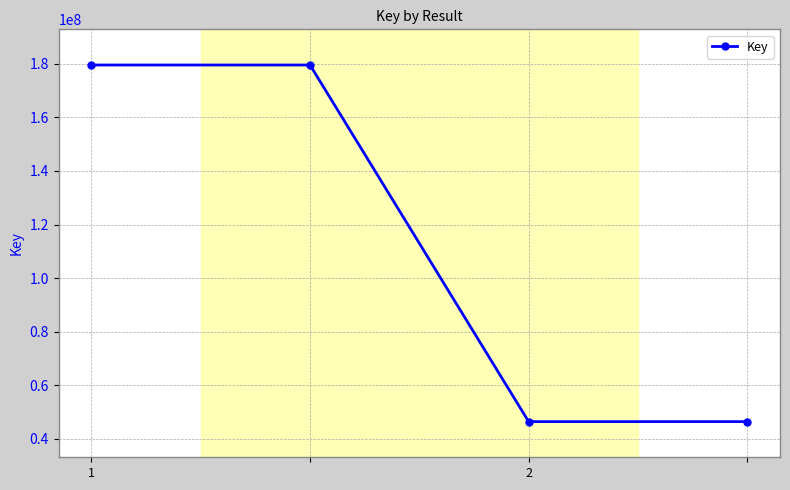

What is the smallest value displayed?

46457547